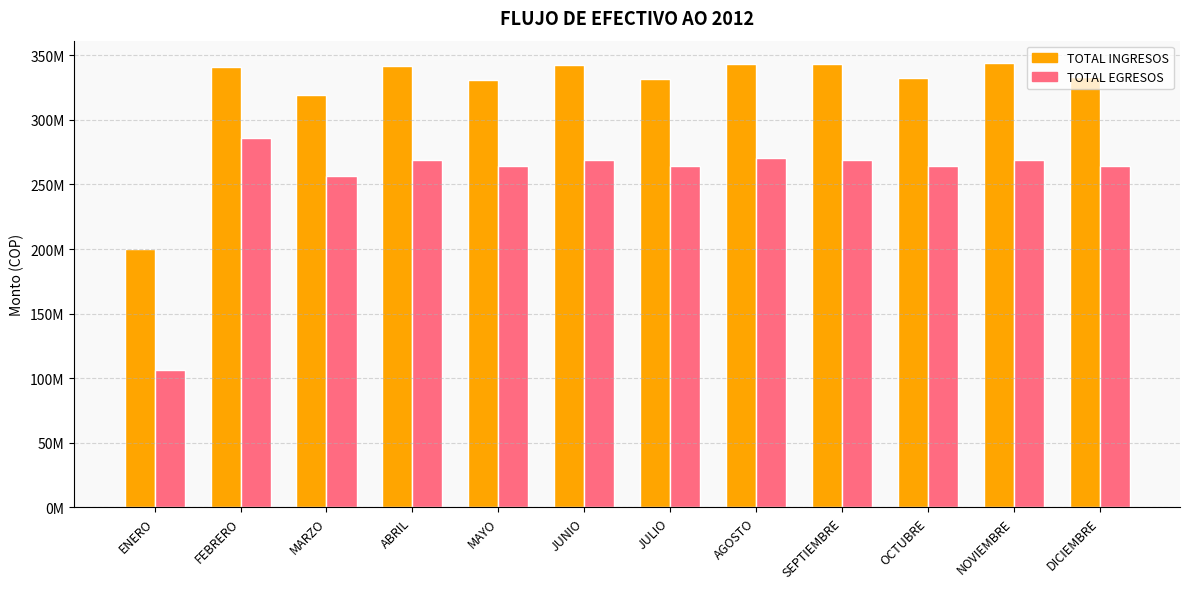

Rank the series at AGOSTO from highest to lowest value.

TOTAL INGRESOS, TOTAL EGRESOS